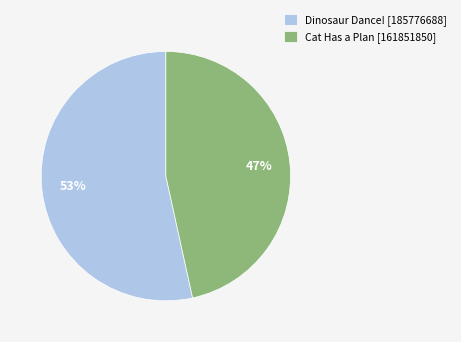

Which slice is the largest?

Dinosaur Dance! [185776688]